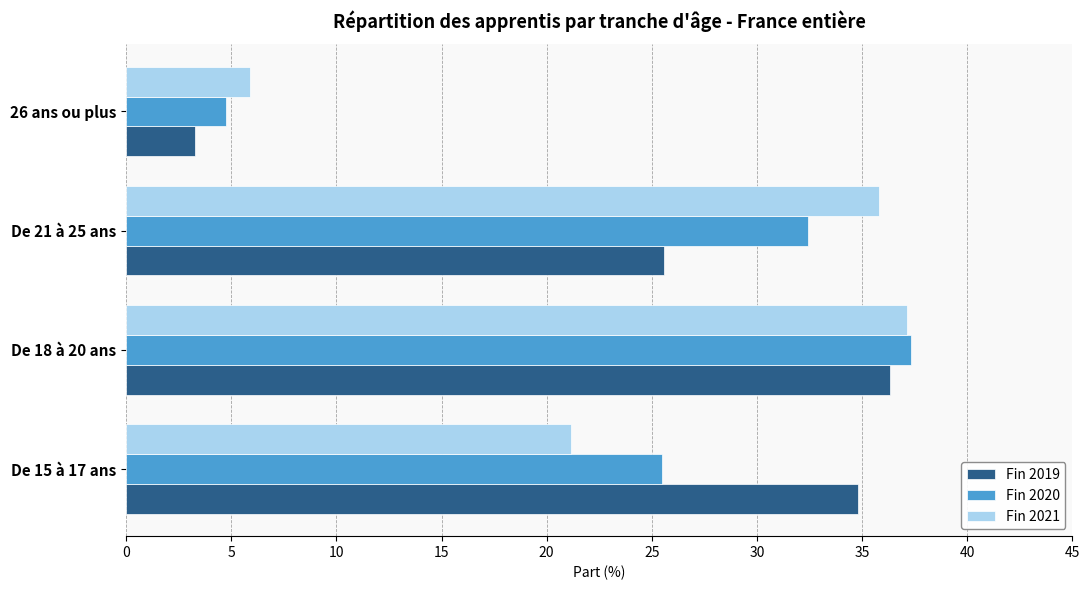

What is the total value across all series at De 15 à 17 ans?

81.5